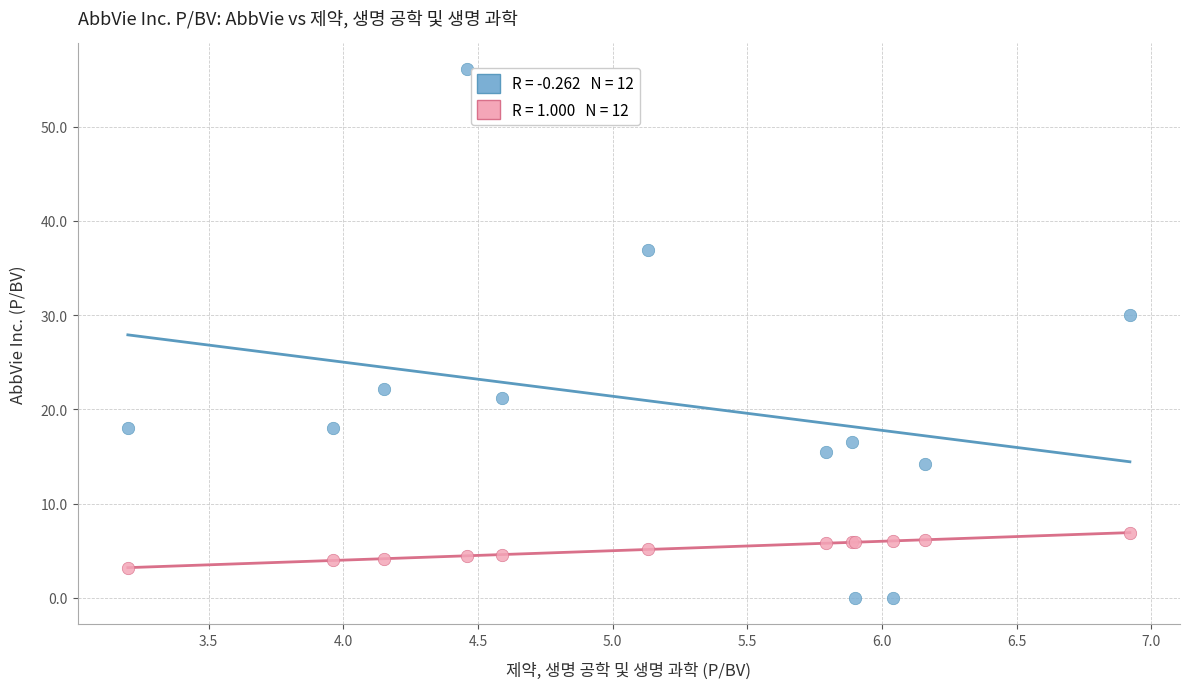

Across all series, what Y value is closest to 28?

30.0